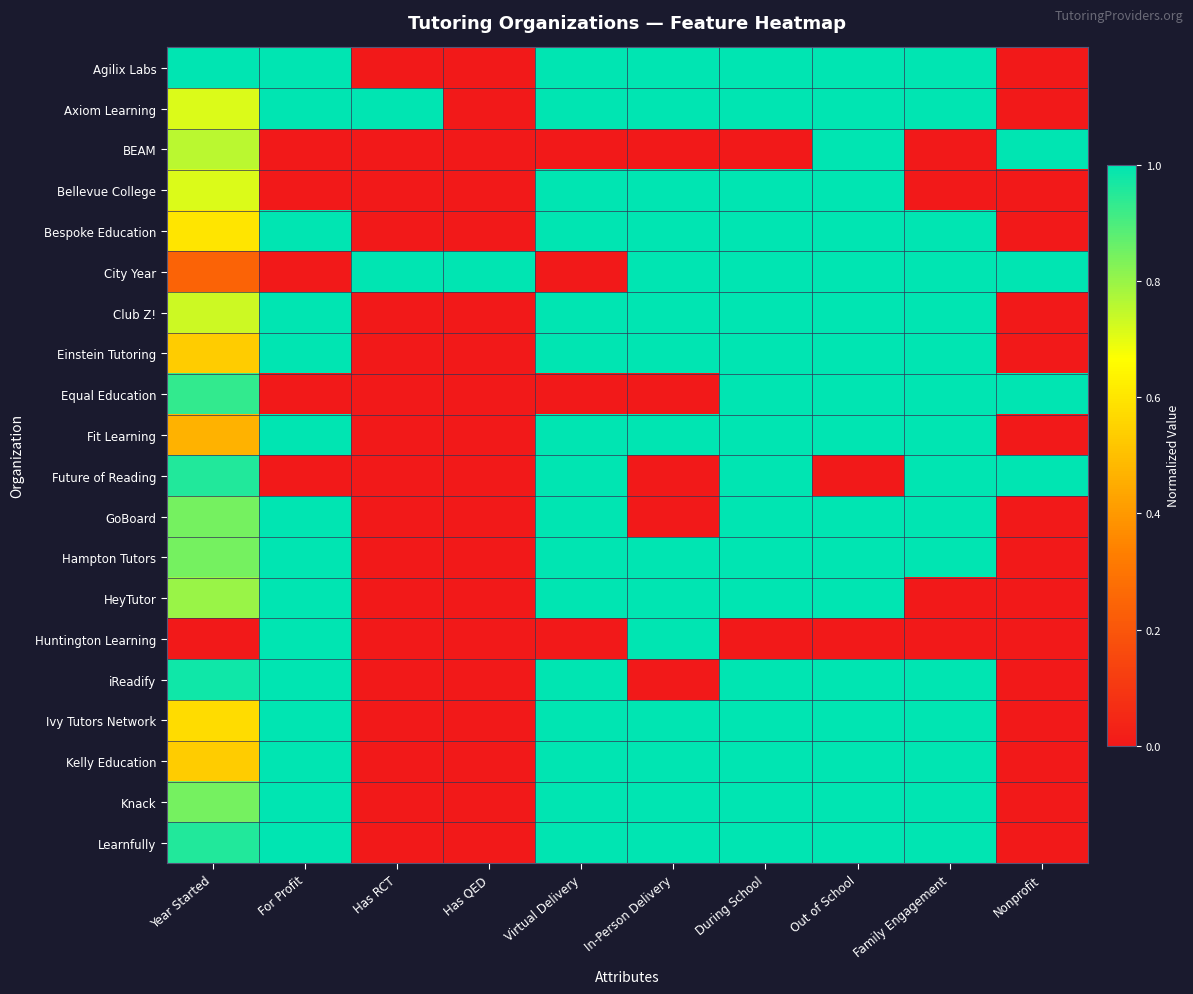

At which category is the sum across all series the highest?

During School